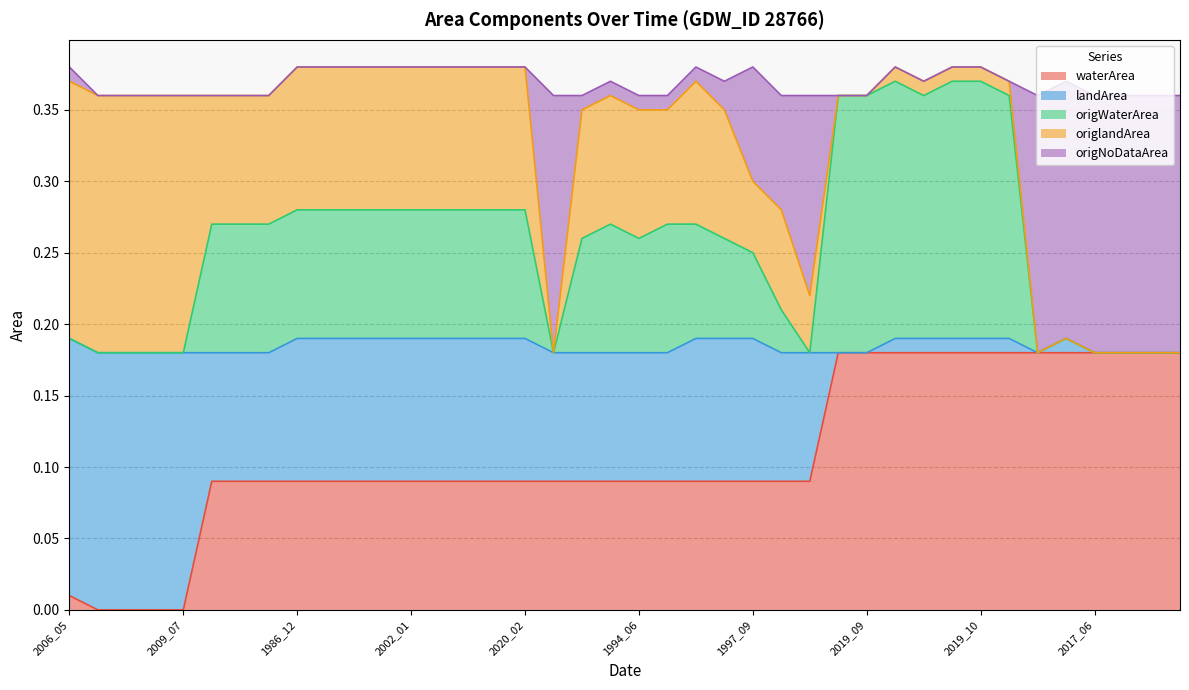

How many data points in waterArea are above 0?

36